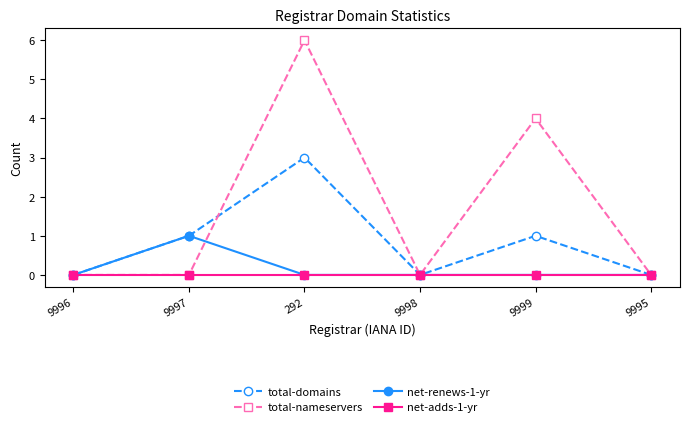

How many interior local peaks does the total-nameservers series have?

2